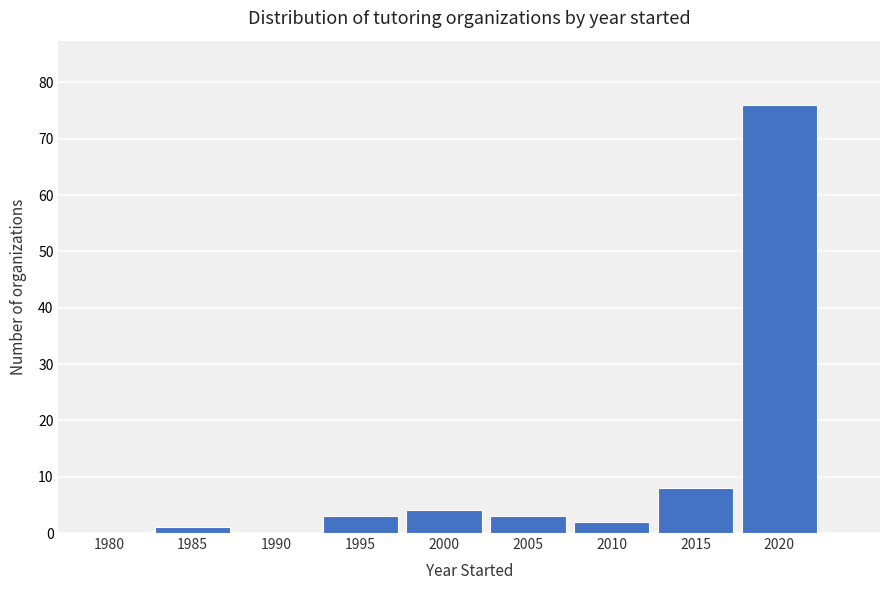

Reading left to right, extract all data points from this chart.

1980=0	1985=1	1990=0	1995=3	2000=4	2005=3	2010=2	2015=8	2020=76